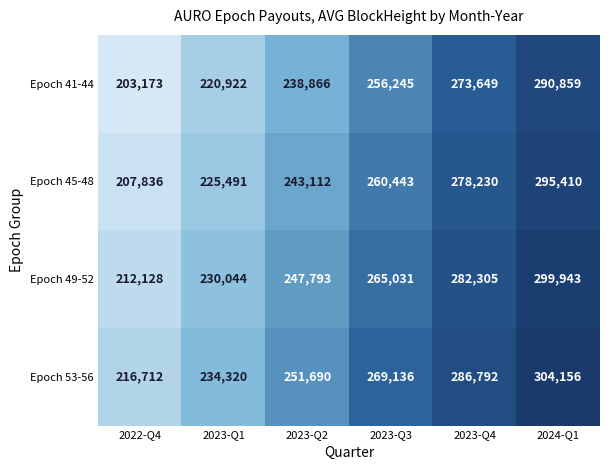

Rank the series by their average value, from lowest to highest.

Epoch 41-44, Epoch 45-48, Epoch 49-52, Epoch 53-56